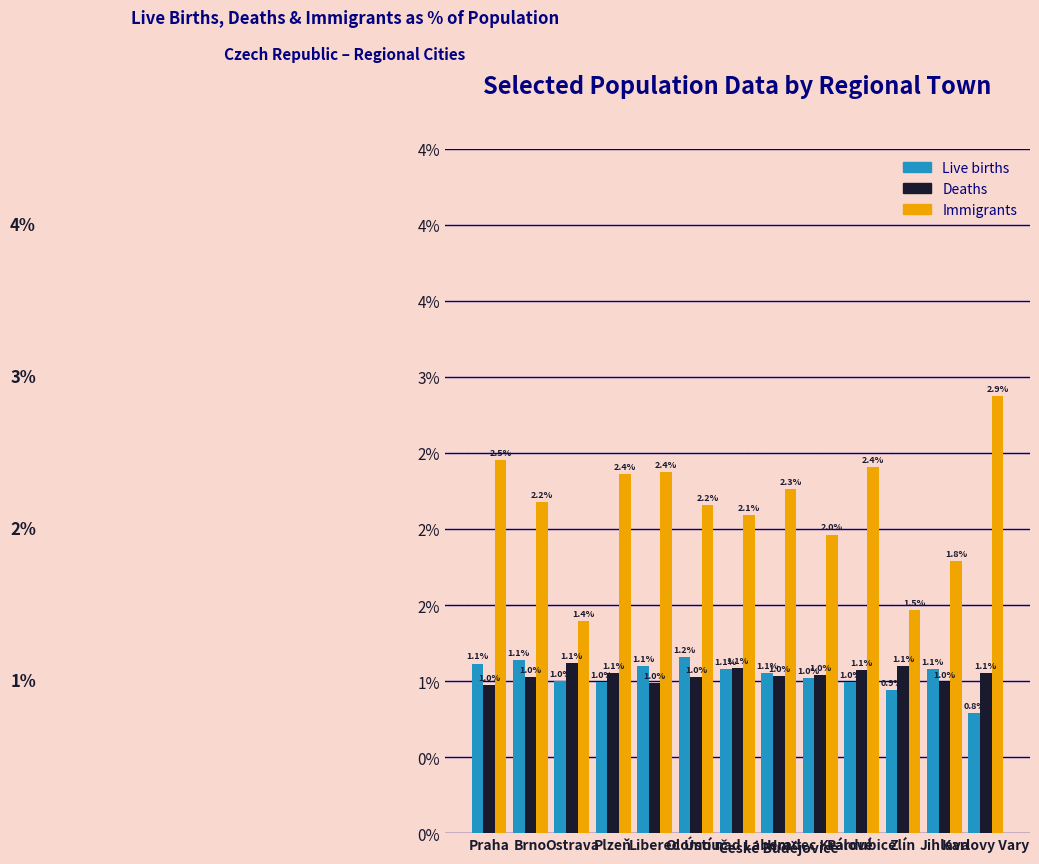

What is the label of the 13th bar from the right?

Praha